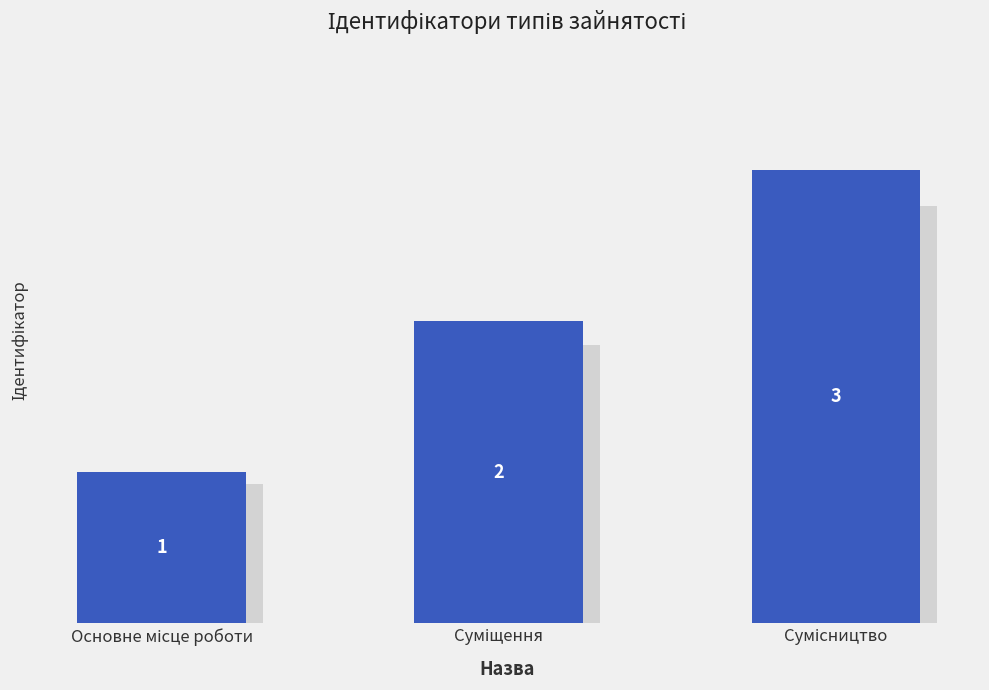

What is the greatest value displayed?

3